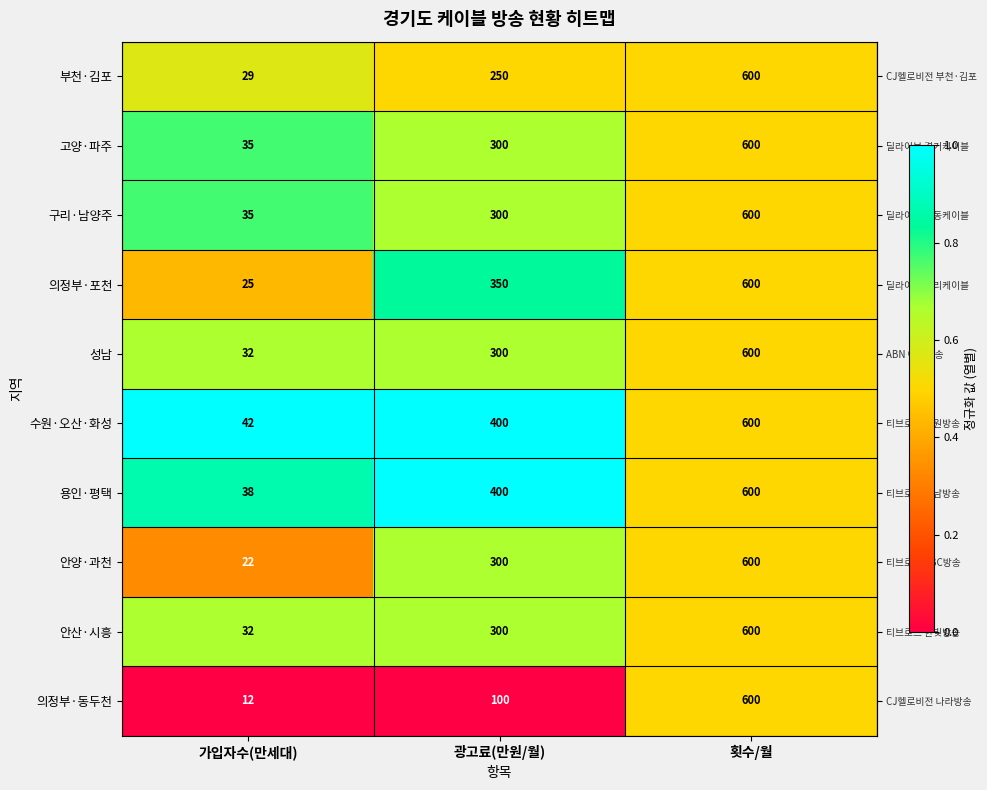

At which category is the sum across all series the highest?

횟수/월